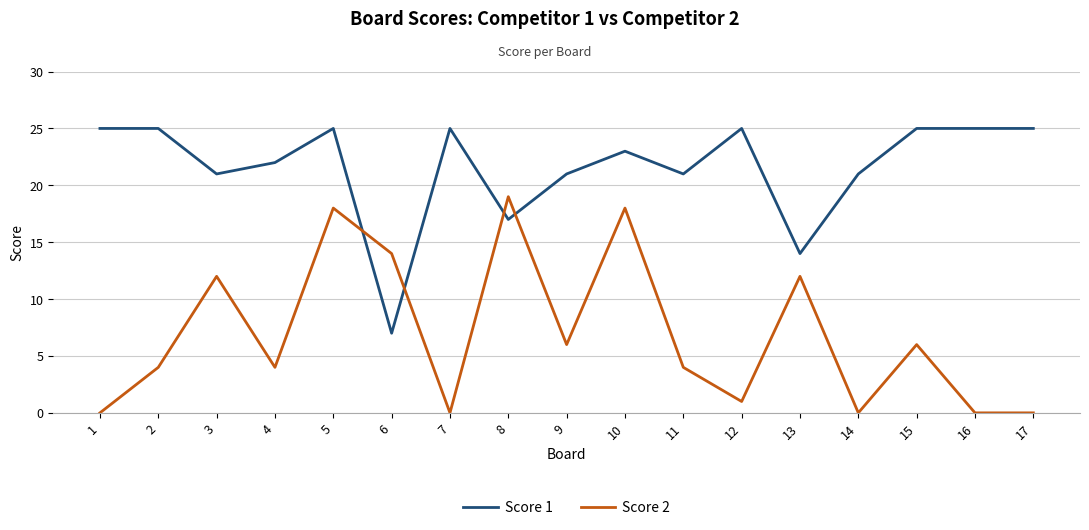

Is the value of Score 2 at 16 greater than the value of Score 1 at 15?

No